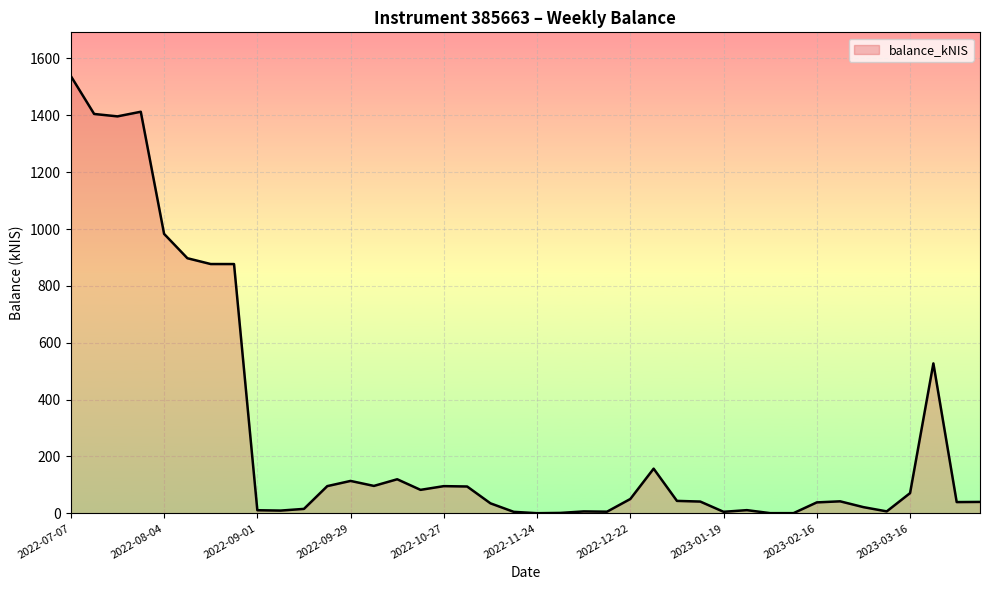

What is the maximum value shown in the chart?

1538.1